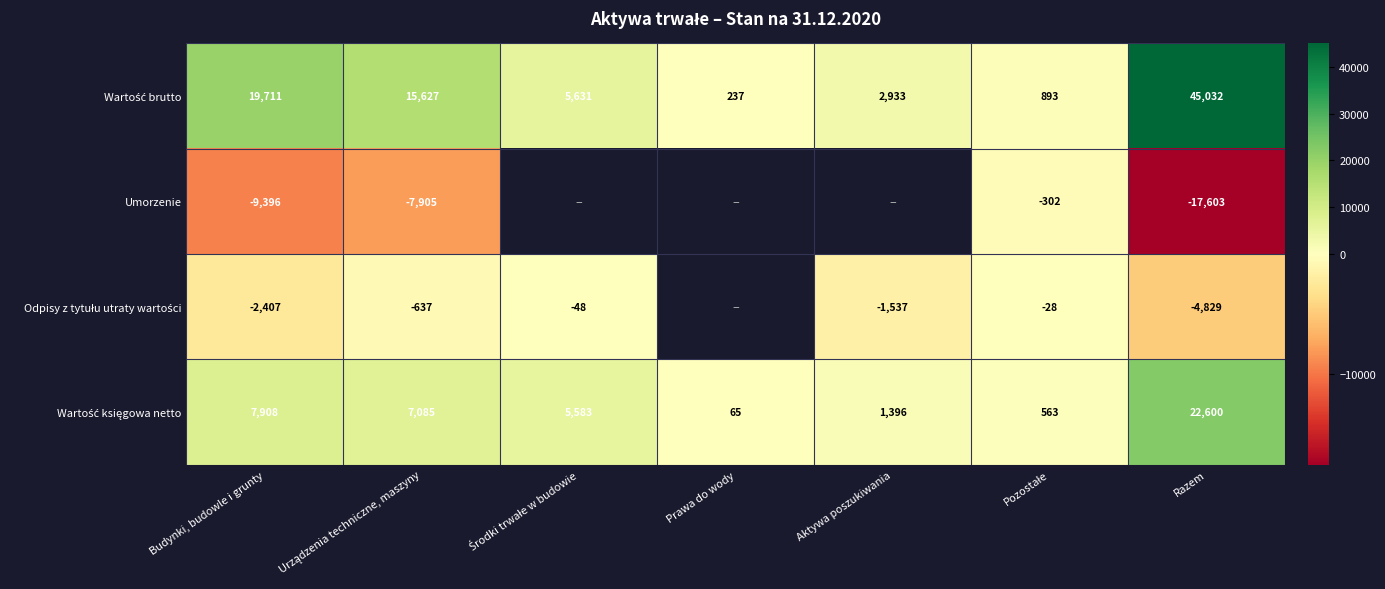

What is the difference between the highest and lowest values at Razem?

62635